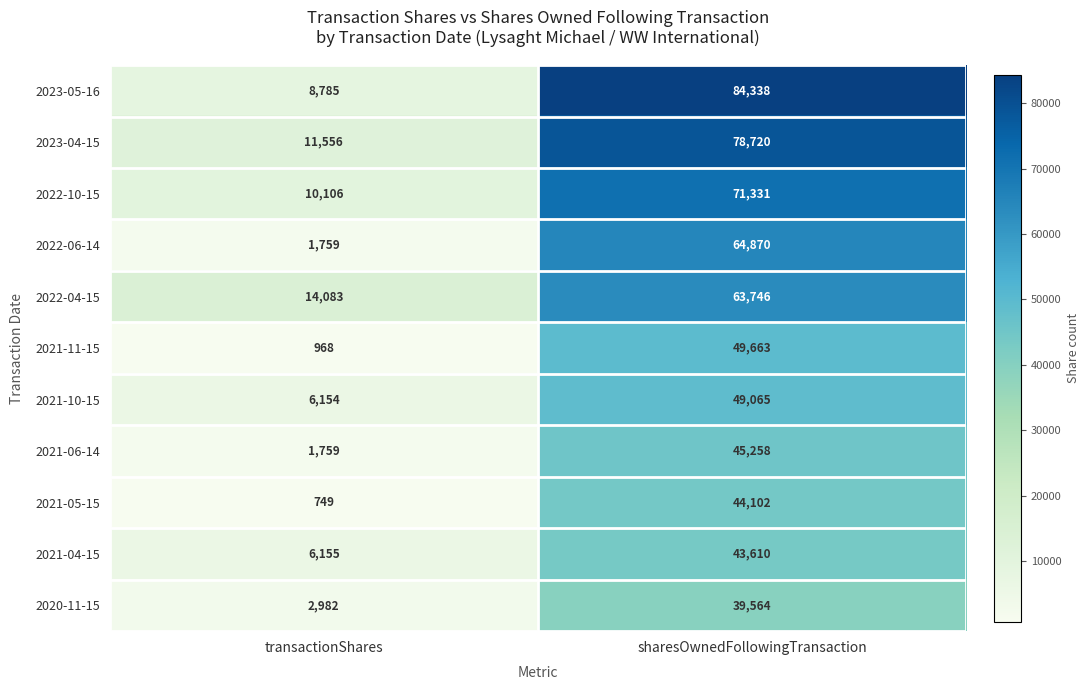

Between transactionShares and sharesOwnedFollowingTransaction, which series saw the biggest shift?

2023-05-16